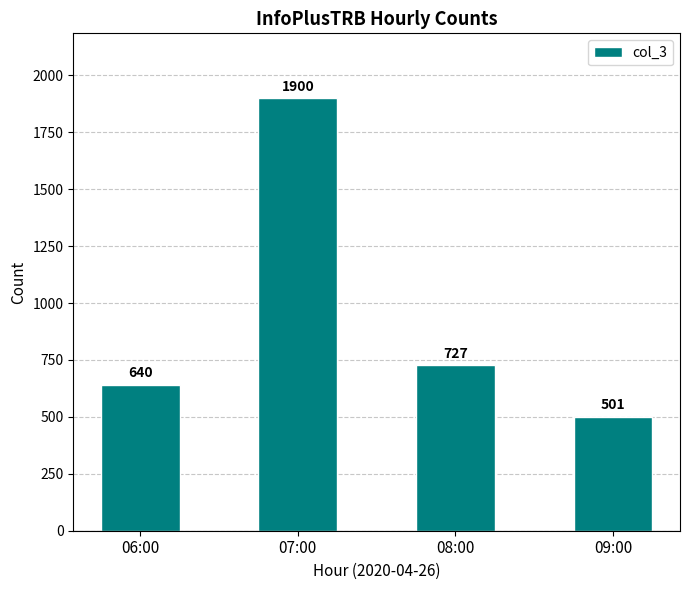

Reading left to right, what are all the values shown in this chart?

06:00=640	07:00=1900	08:00=727	09:00=501